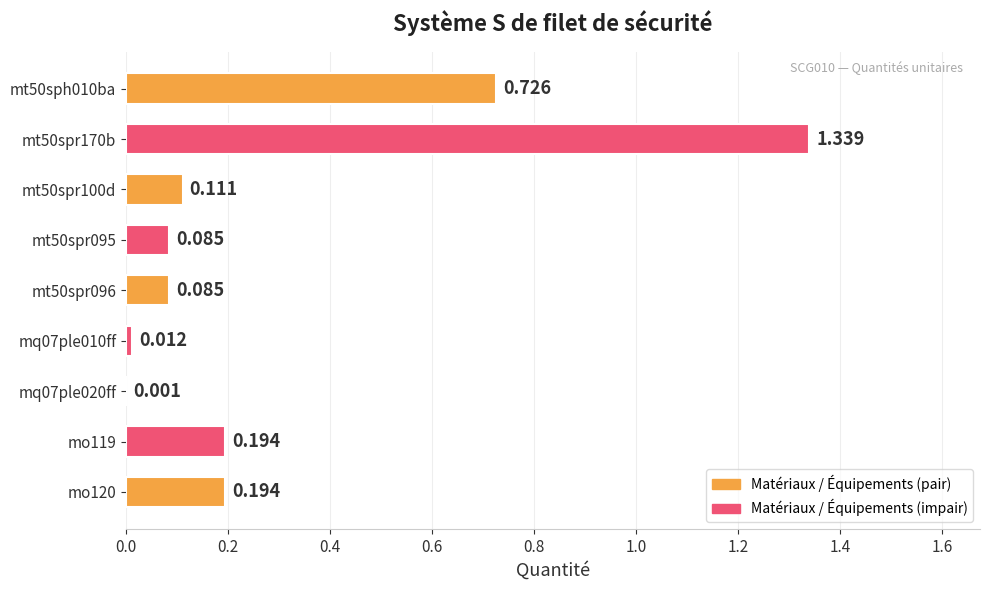

At which category does the chart reach its peak across all series?

mt50spr170b